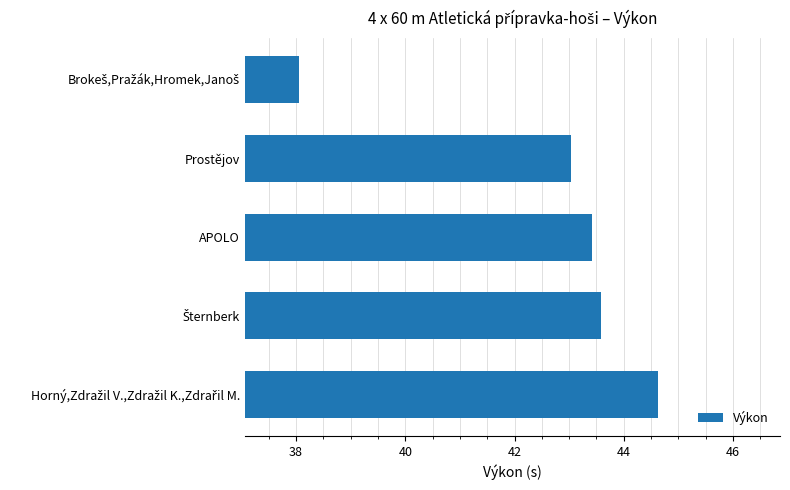

How many bars are there in total?

5